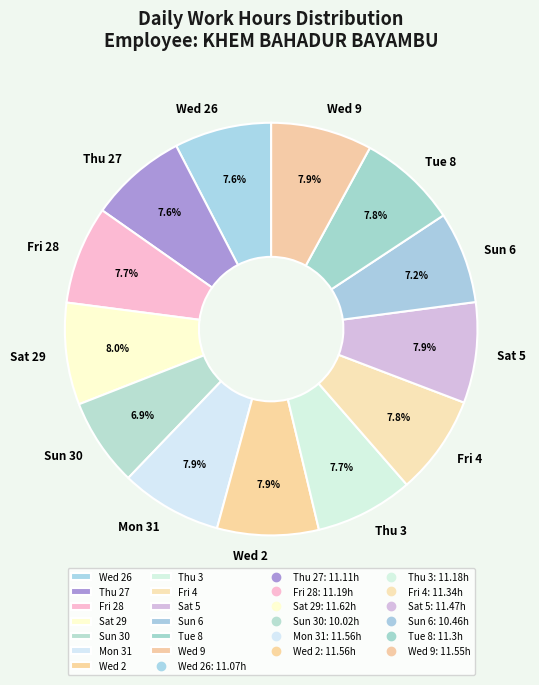

Is there a majority slice in this chart?

No